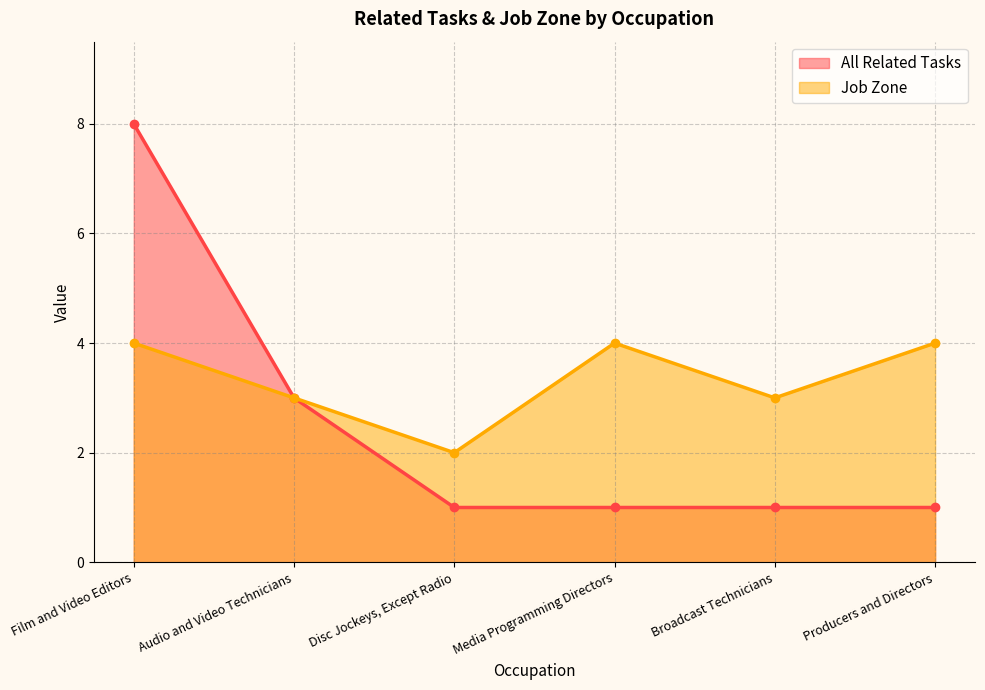

What is the average value of the Job Zone series?

3